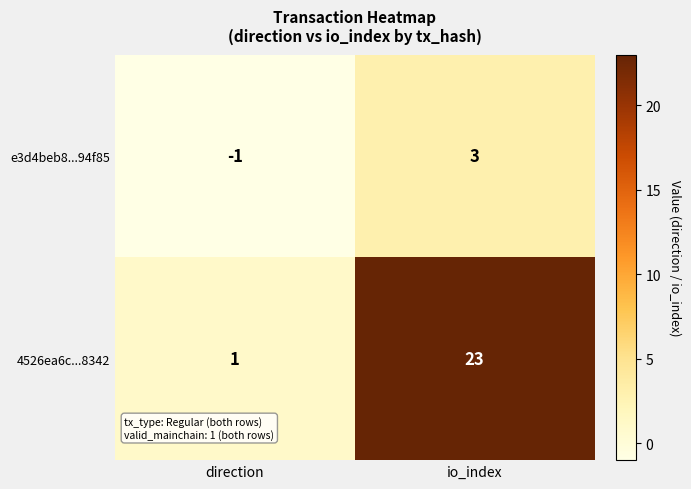

Reading left to right, list all the values displayed in this chart.

e3d4beb8...94f85: direction=-1	io_index=3
4526ea6c...8342: direction=1	io_index=23